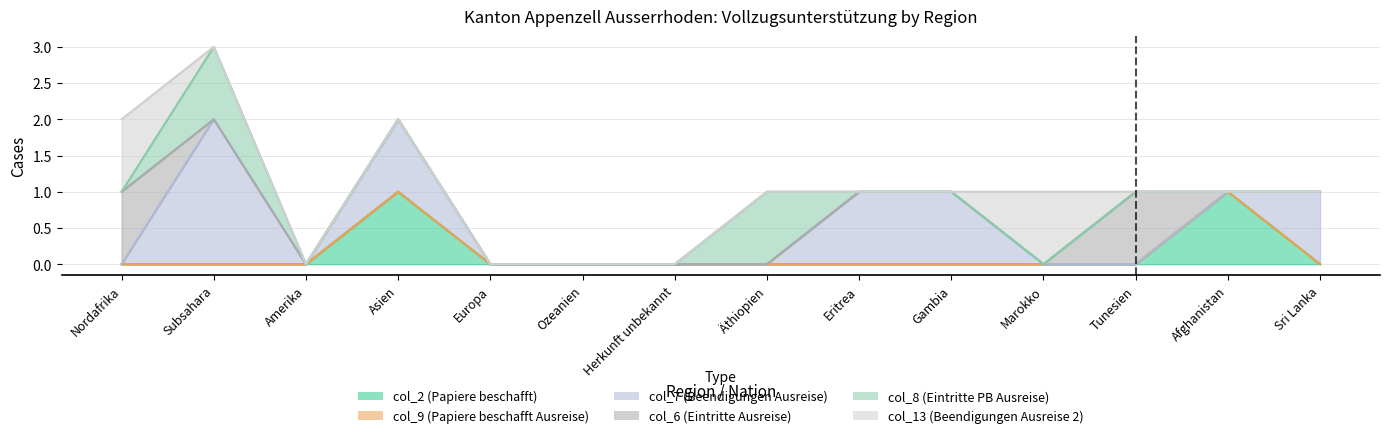

Is the value of col_7 (Beendigungen Ausreise) at Nordafrika greater than the value of col_13 (Beendigungen Ausreise 2) at Europa?

No